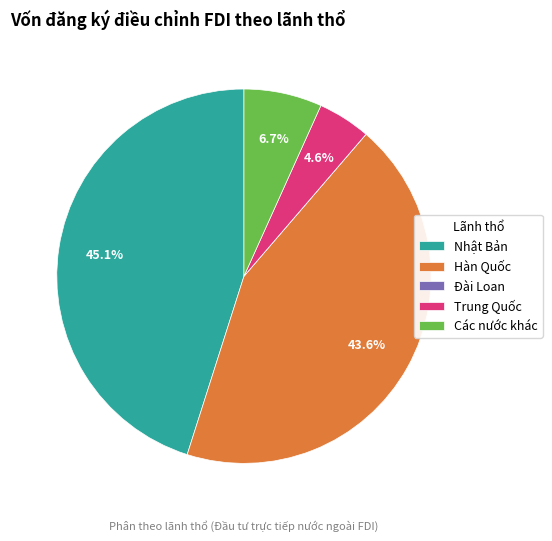

To the nearest percent, what is the difference between the Các nước khác and Nhật Bản slice percentages?

38%